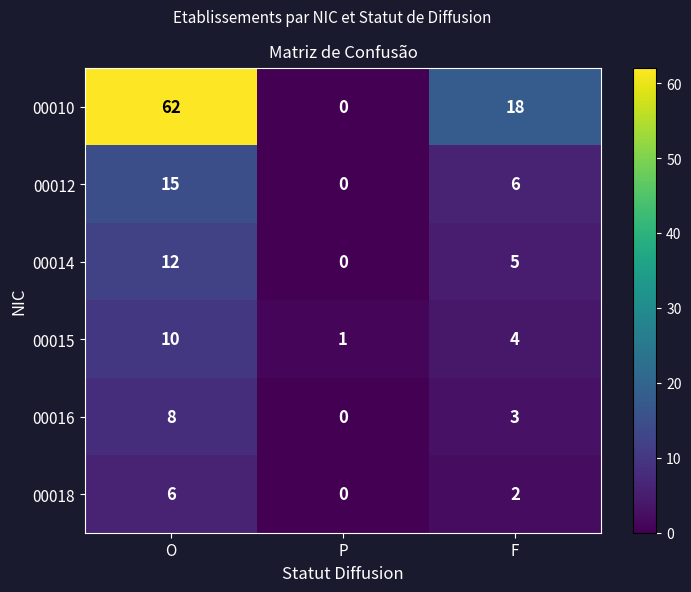

At which label does 00016 first exceed 3?

O